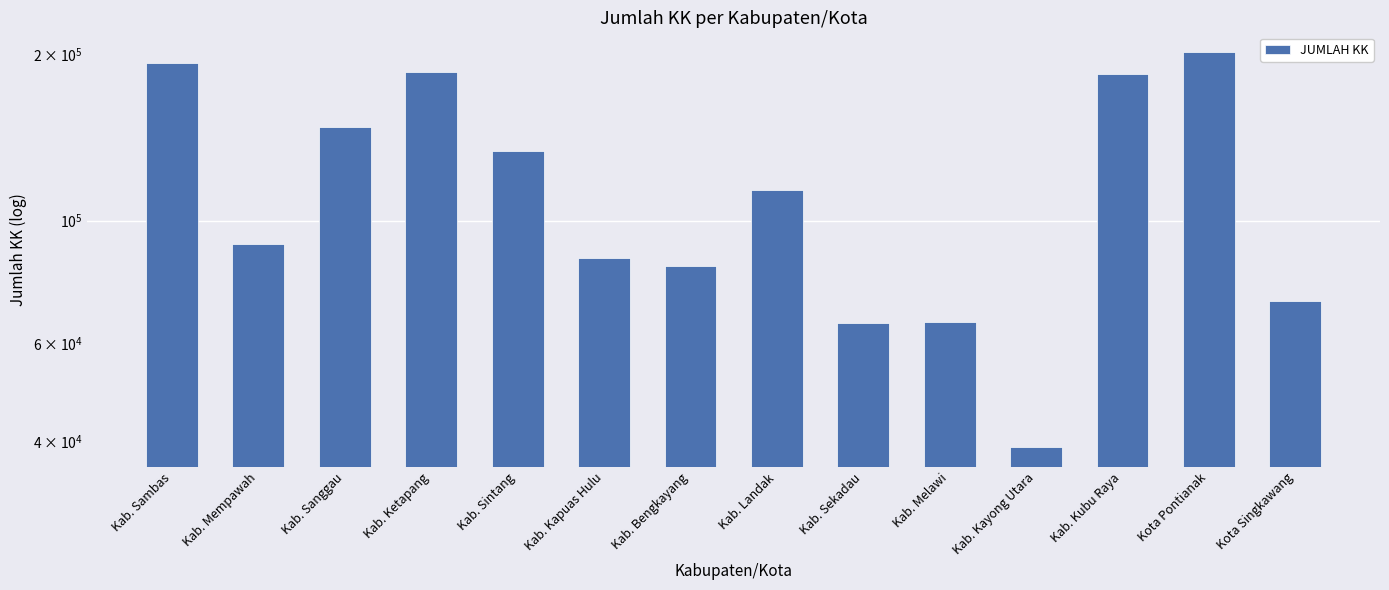

What is the smallest value displayed?

39005